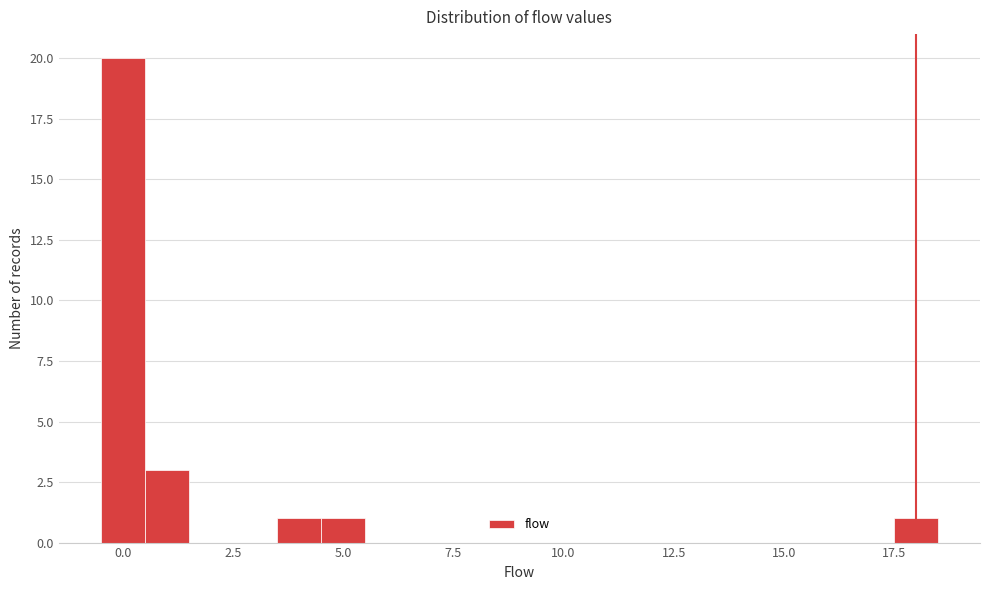

Around what value on the x-axis is the tallest bar? Give the approximate position of its centre, as read against the axis.

0.0